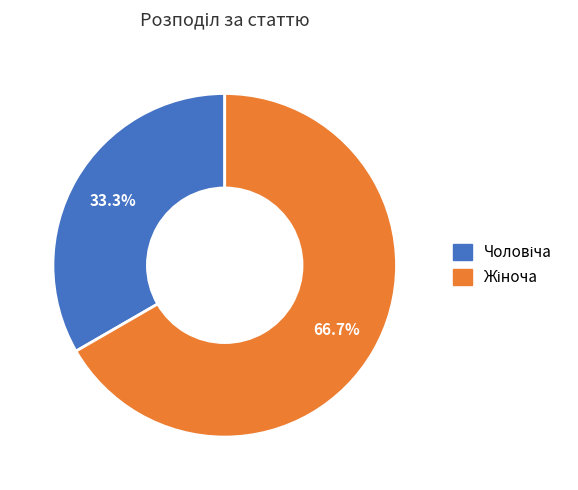

Count the number of slices in the pie.

2